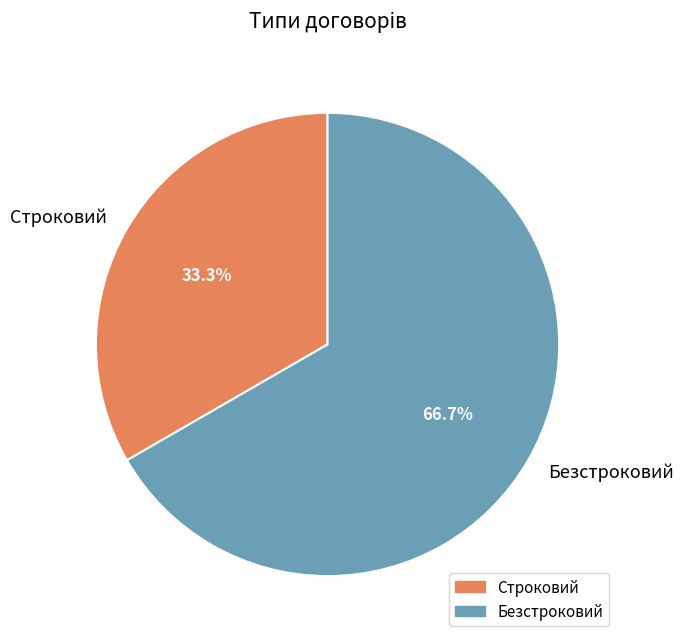

Count the number of slices in the pie.

2